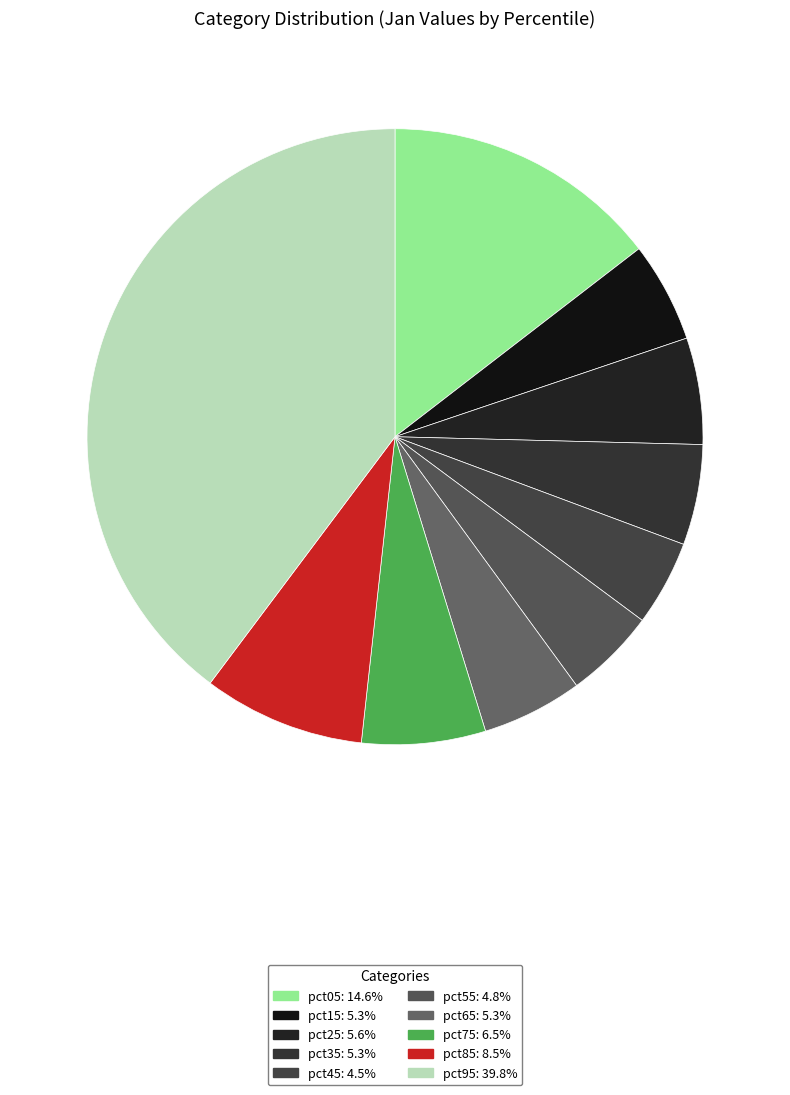

What is the largest slice in the pie chart?

pct95